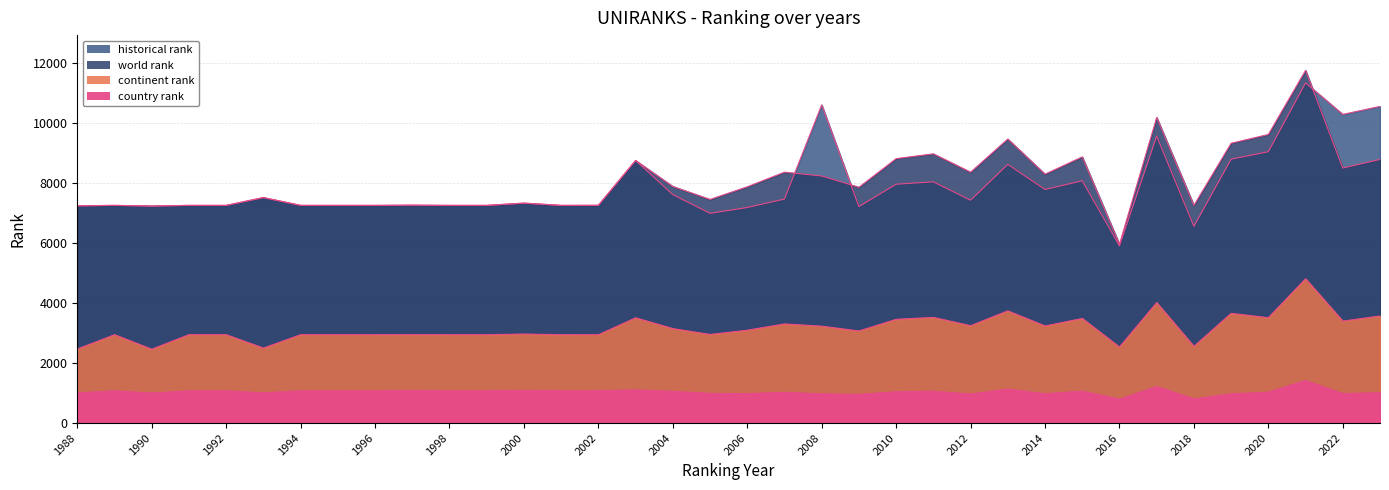

True or false: continent rank has a value of 1611 at 2017.

False